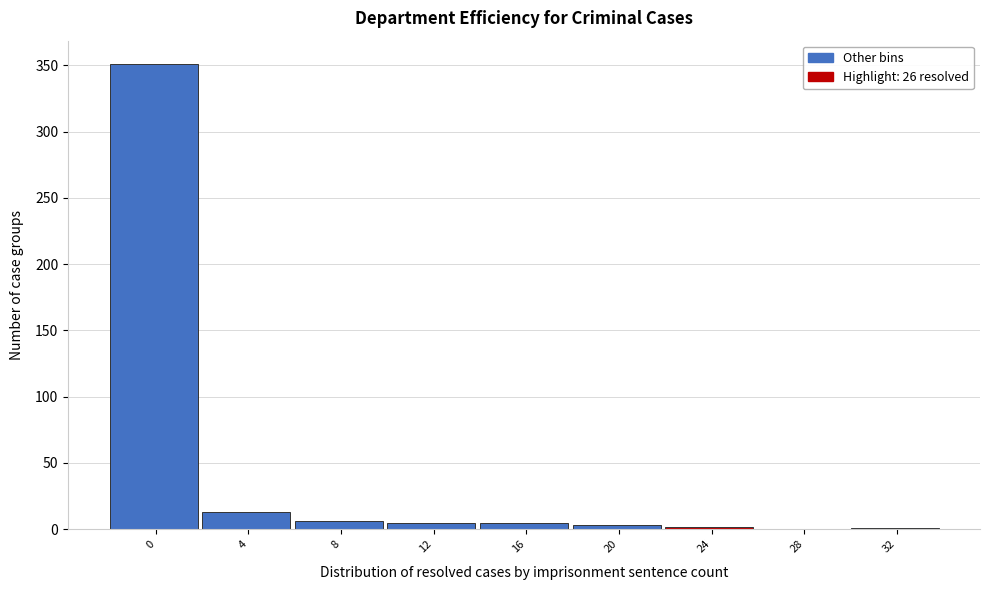

The chart shows a value of 6 at 8. True or false?

True